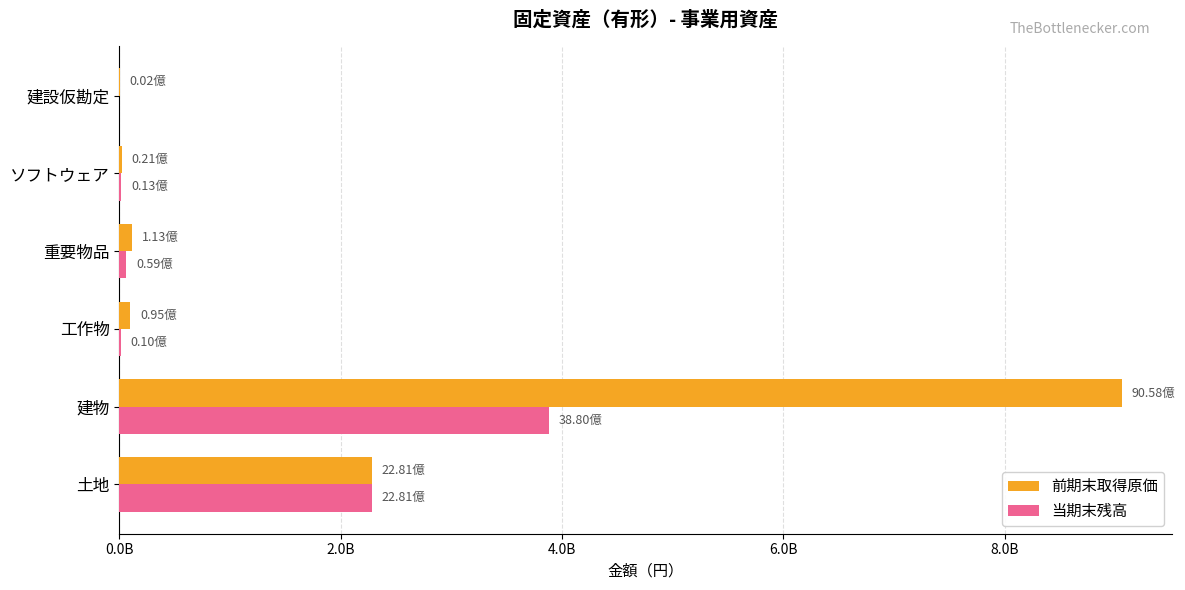

Which series has the largest total across all categories?

前期末取得原価